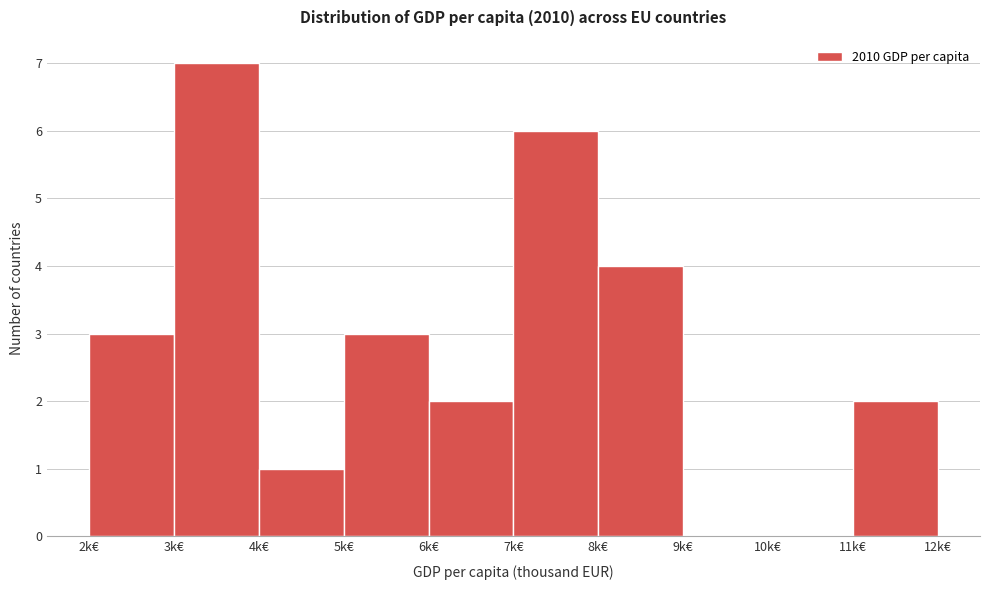

Reading left to right, list every bar in this chart as the range it spans on the x-axis followed by its height. The values are not printed on the chart, so give them approximately, as read against the axis.

2 to 3: 3
3 to 4: 7
4 to 5: 1
5 to 6: 3
6 to 7: 2
7 to 8: 6
8 to 9: 4
9 to 10: 0
10 to 11: 0
11 to 12: 2